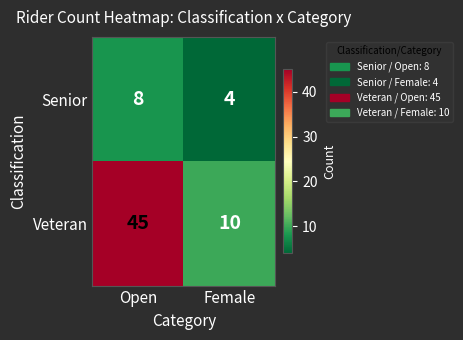

What is the difference between the maximum and minimum values in the Senior series?

4